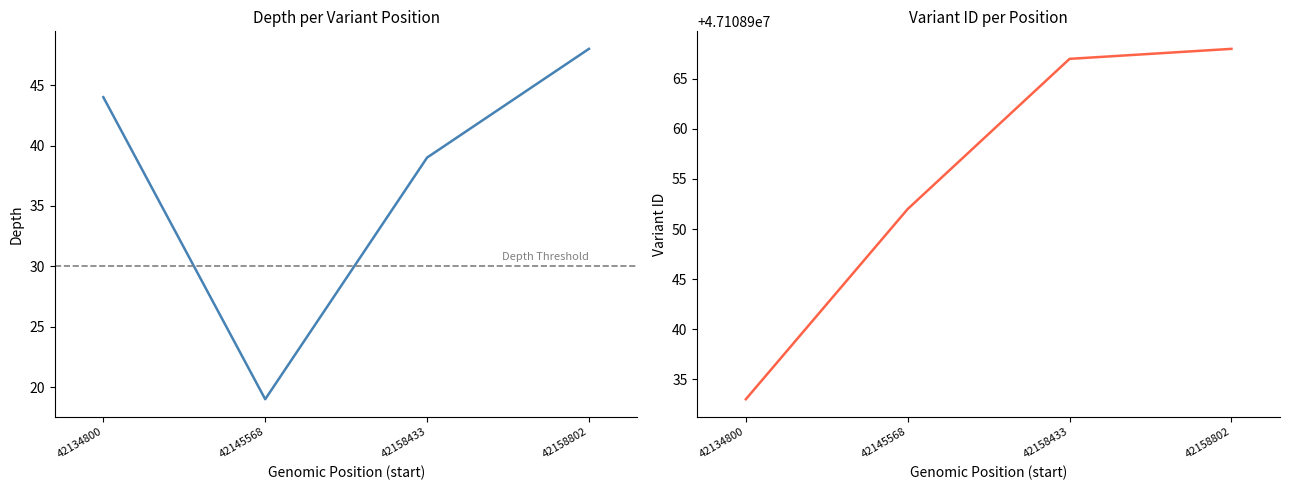

Which category has the lowest value in the depth series?

42145568